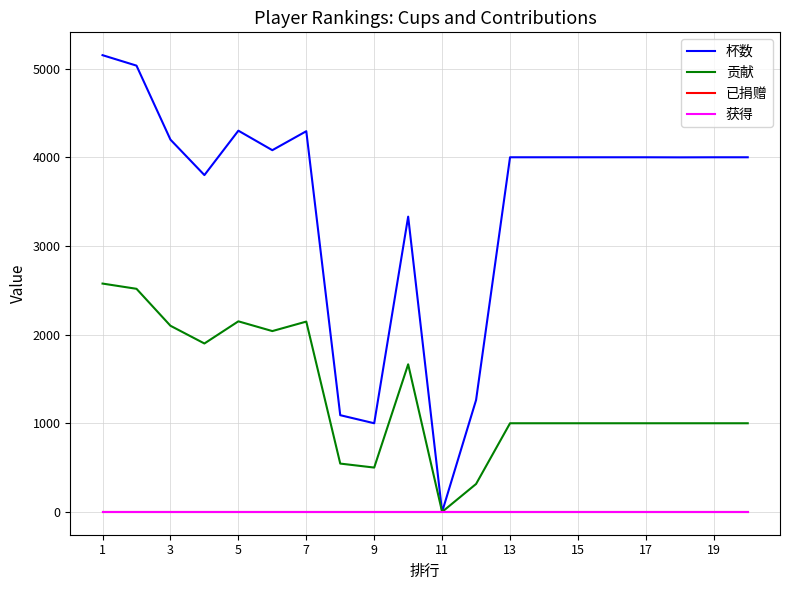

Does the chart display data point markers on the line(s)?

No